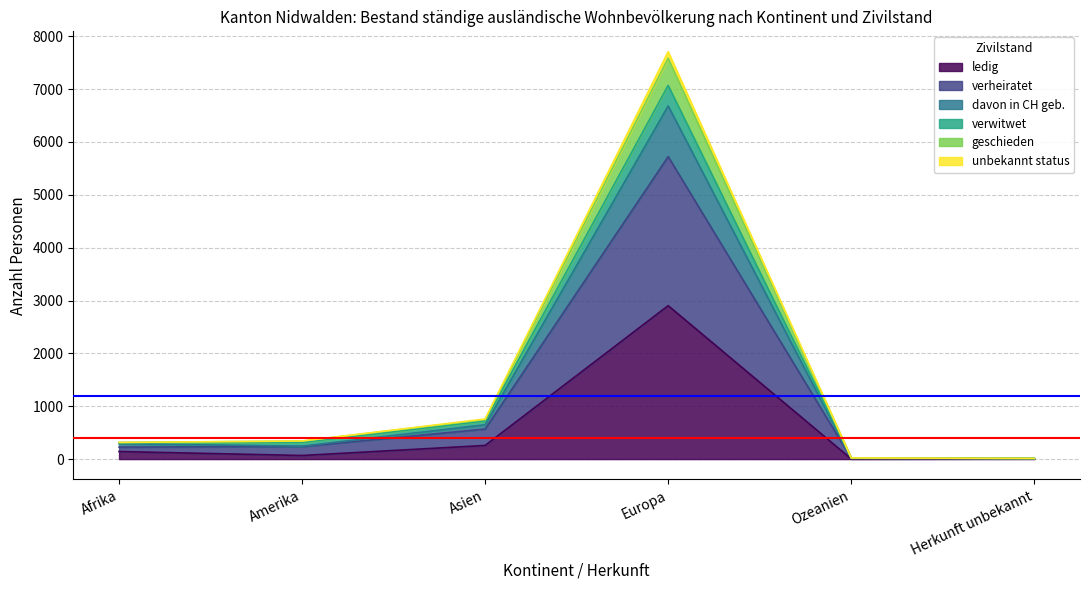

At how many categories does at least one series exceed 6736?

1